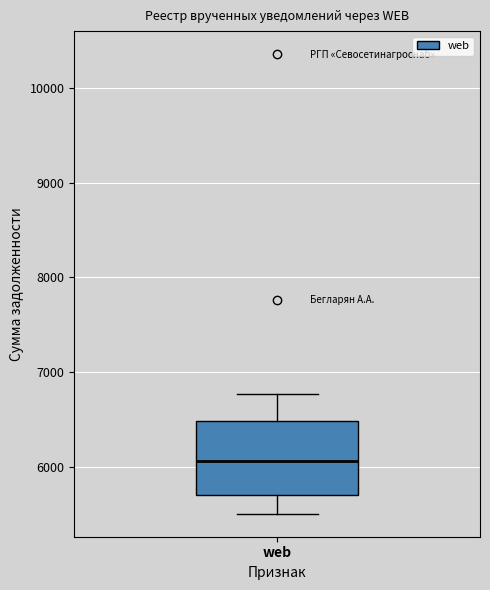

Where does the median line of the box for web sit on the y-axis? The values are not printed on the chart, so give them approximately, as read against the axis.

6100